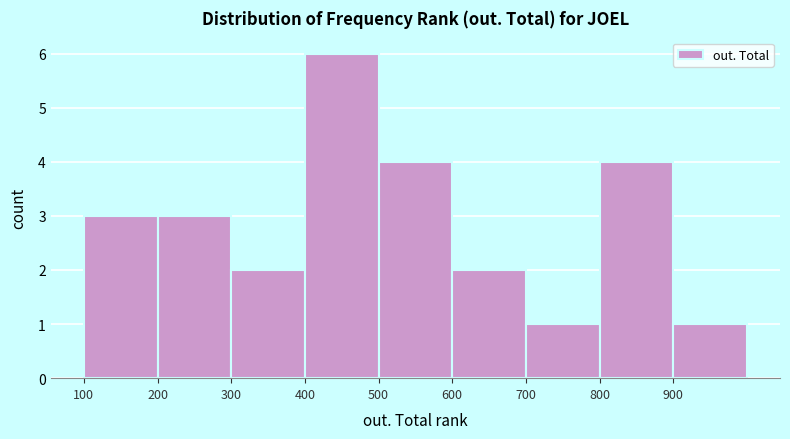

Which range on the x-axis has the tallest bar?

400 to 500